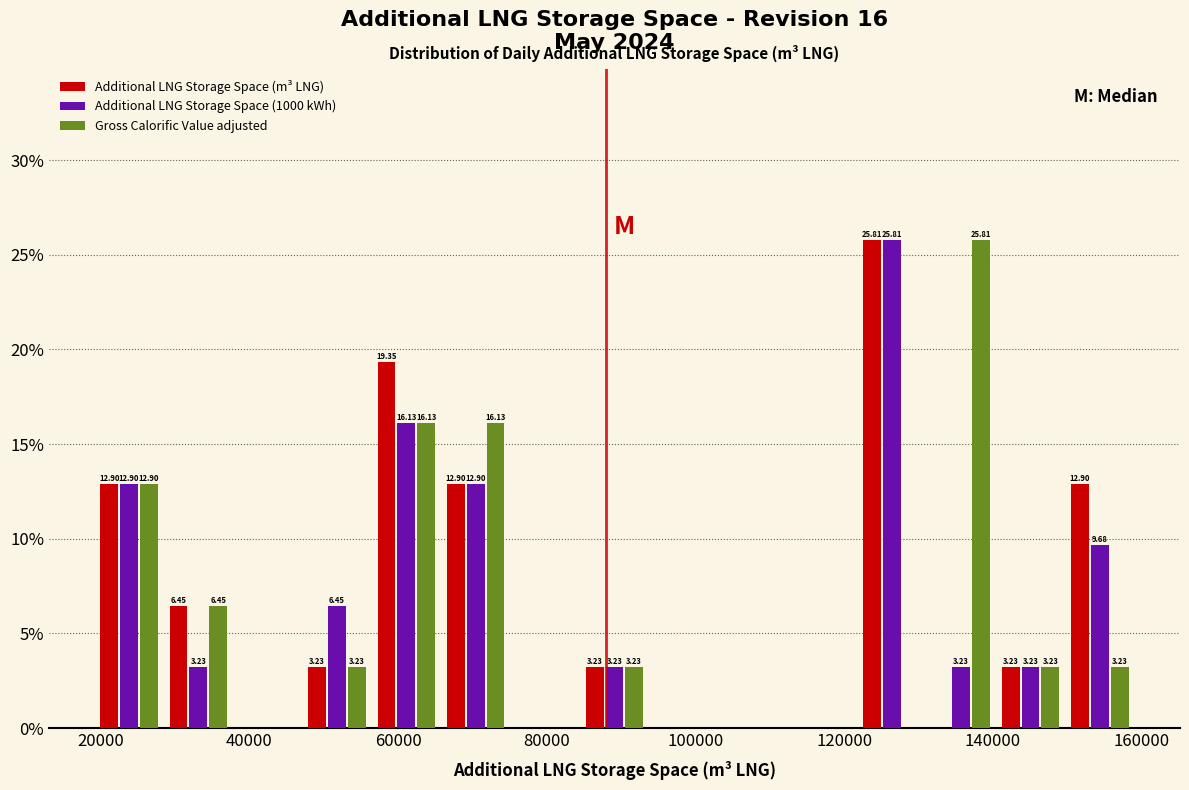

In the Additional LNG Storage Space (m³ LNG) series, which range on the x-axis has the tallest bar?

122000 to 132000